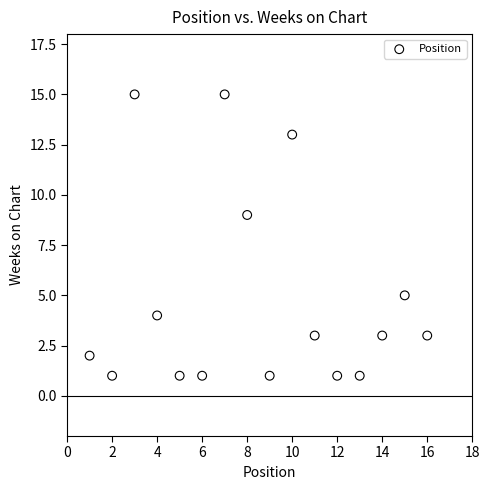

What is the range of Y values (max minus min)?

14